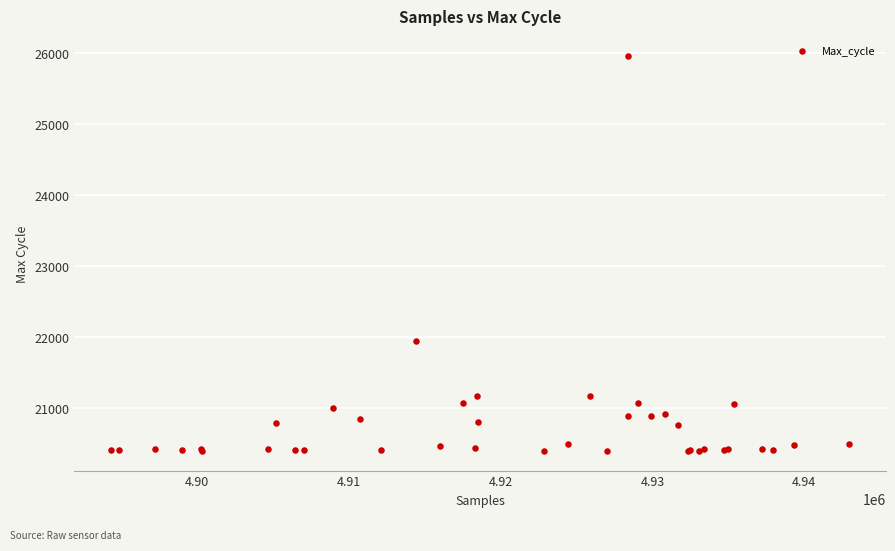

What Y value in the scatter plot is closest to 23177?

21942